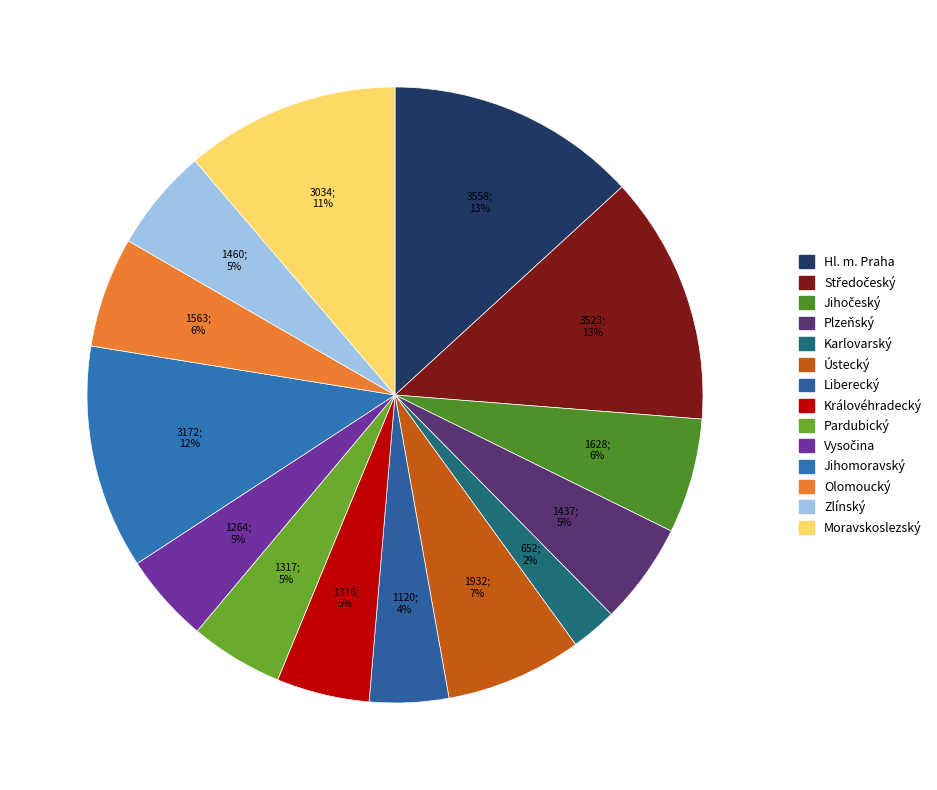

What percentage is the Královéhradecký slice, to the nearest percent?

5%